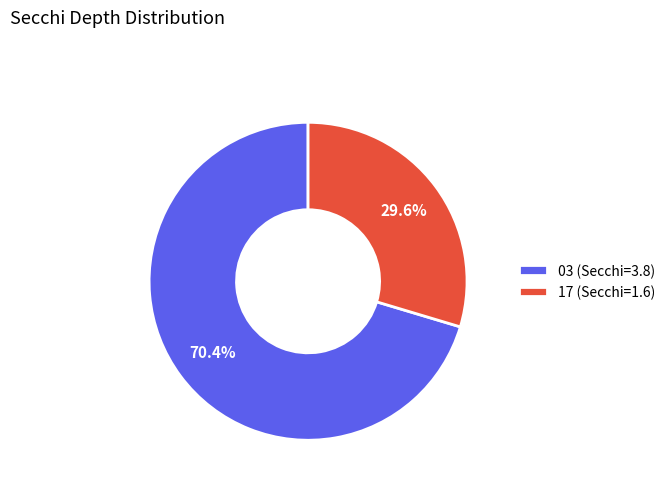

Which category has the biggest portion of the pie?

03 (Secchi=3.8)